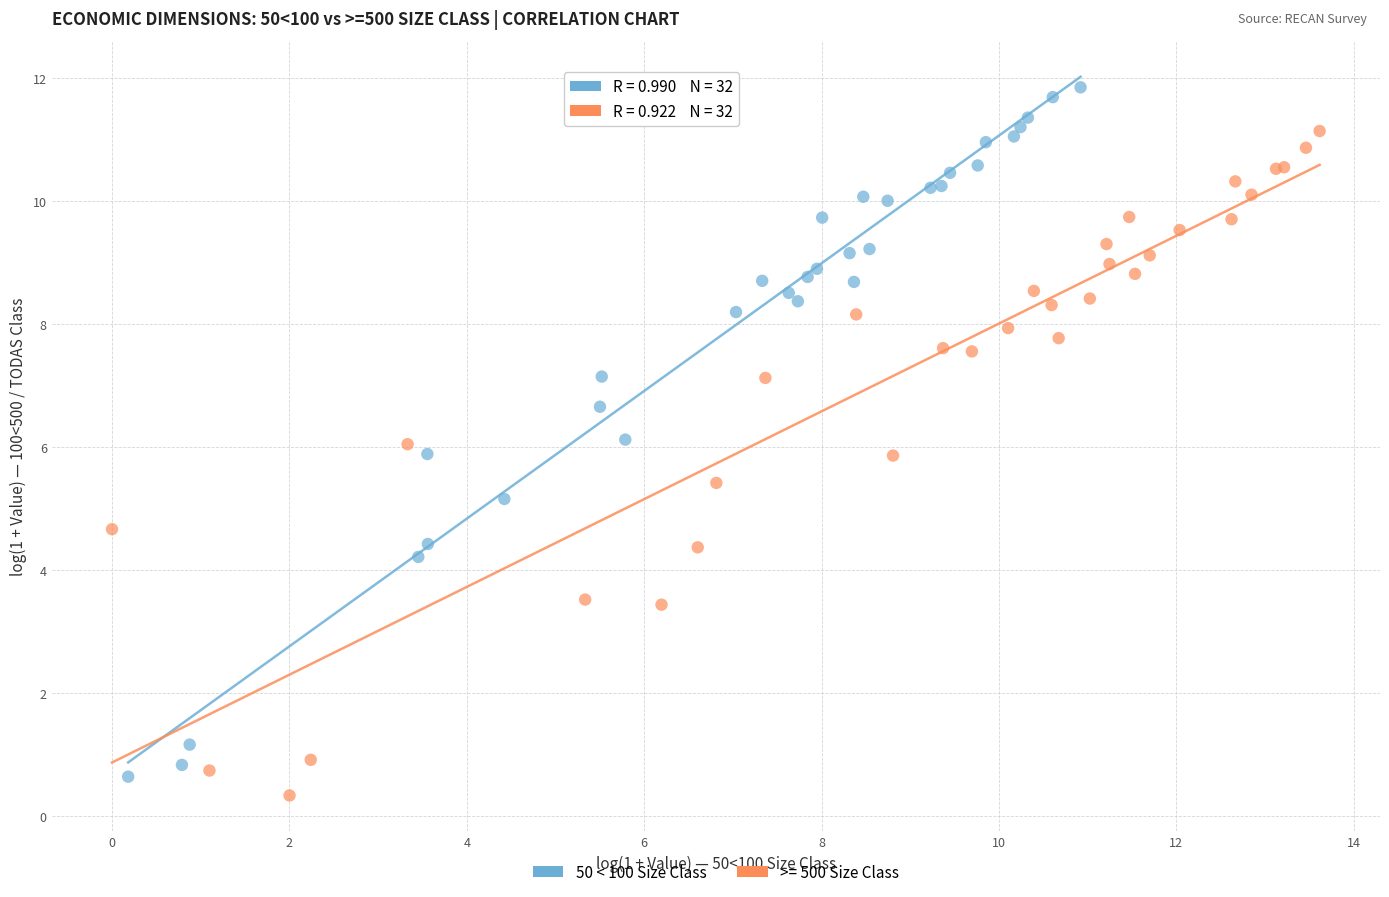

Which series reaches the maximum Y coordinate?

50 < 100 Size Class